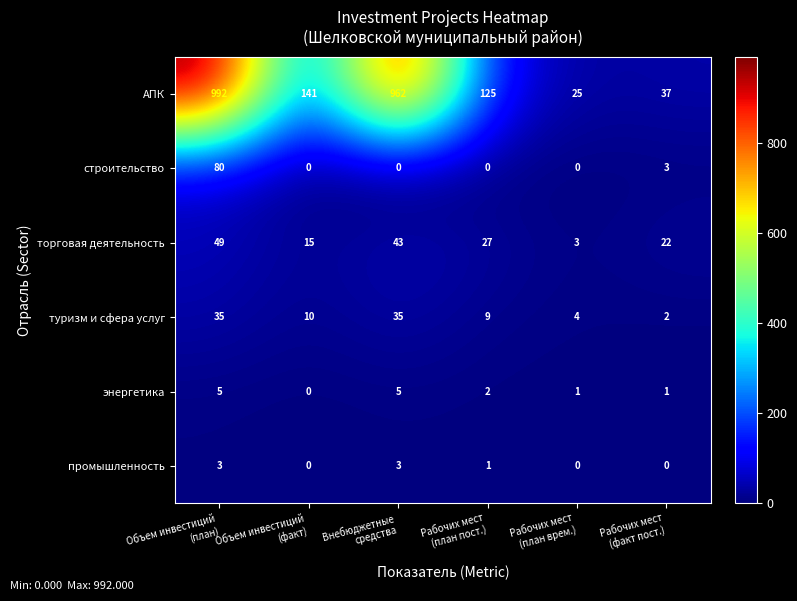

What is the difference between the maximum and minimum values in the АПК series?

967